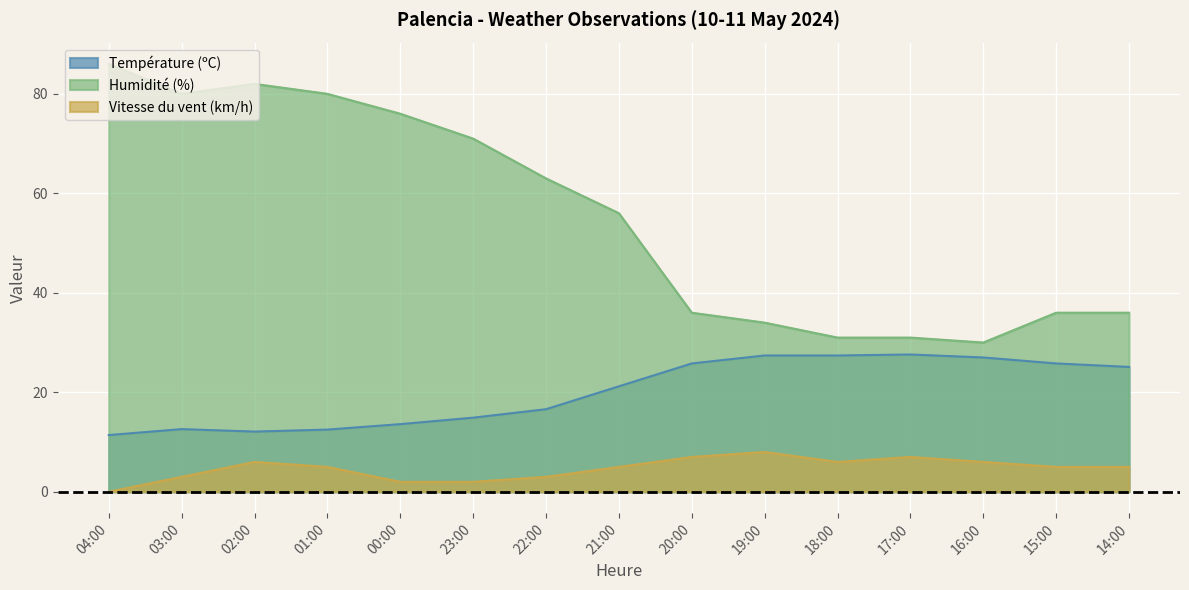

True or false: Vitesse du vent (km/h) and Température (ºC) intersect in this chart.

False